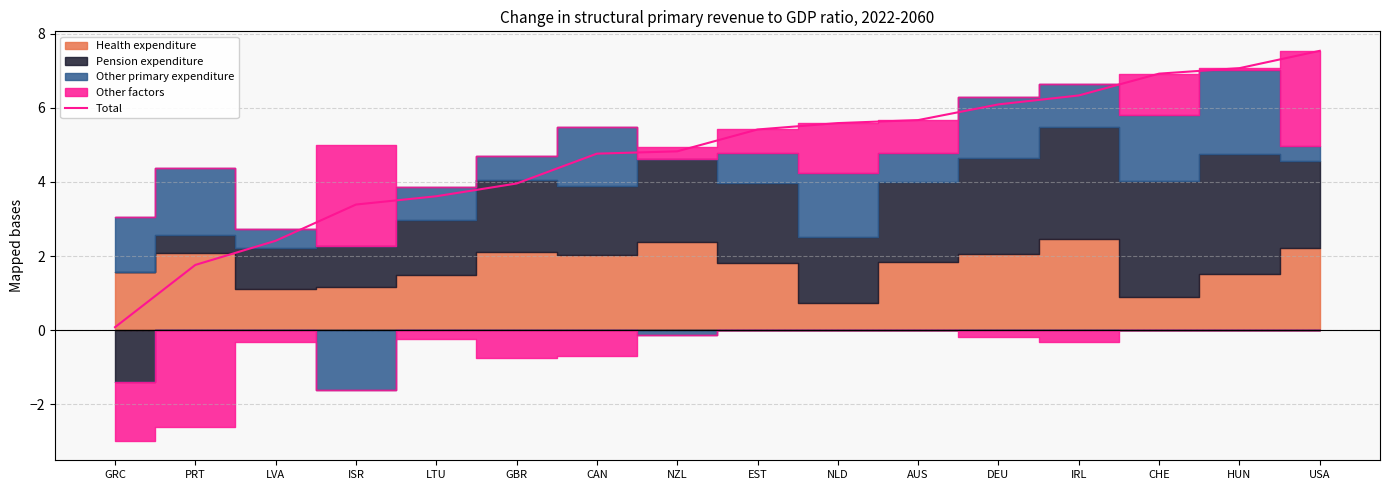

What is the smallest value displayed?

0.1